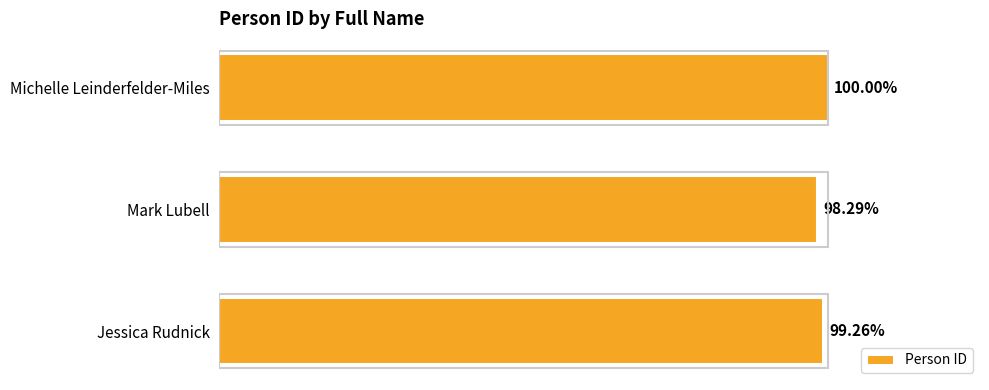

Are the bars horizontal?

Yes